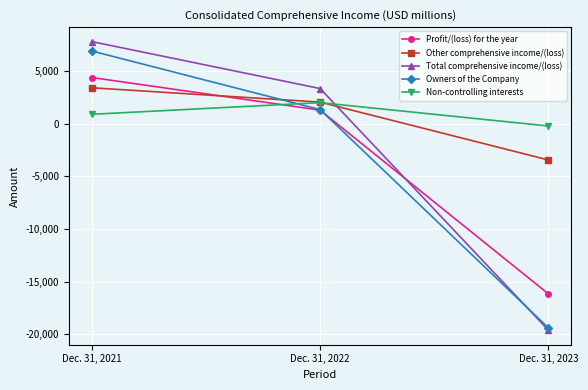

Read the Profit/(loss) for the year value at Dec. 31, 2021.

4385